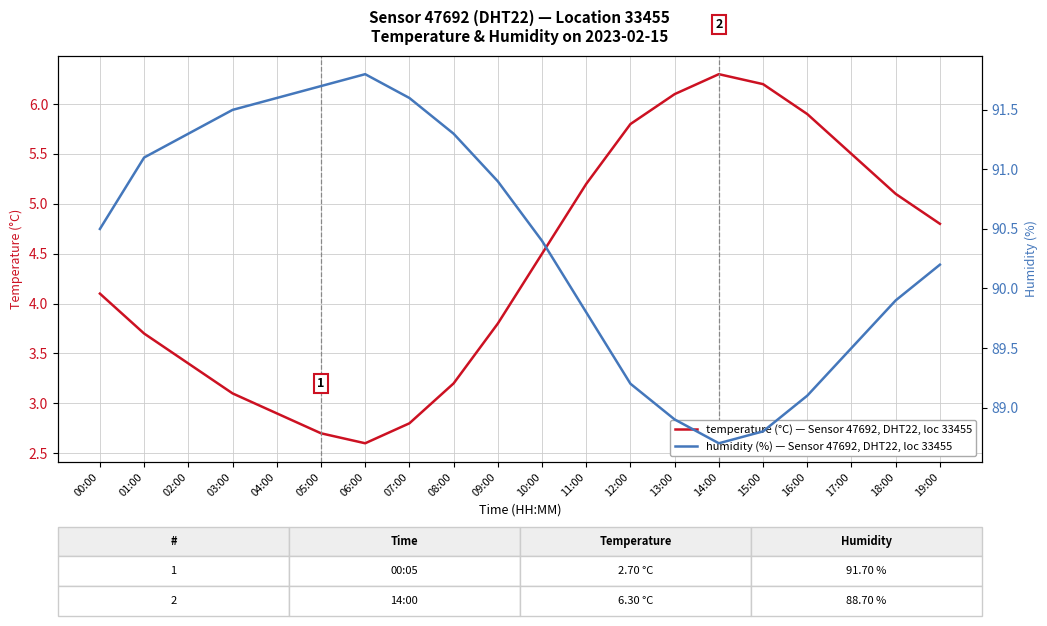

Reading left to right, transcribe all the data shown in this chart.

temperature (°C) — Sensor 47692, DHT22, loc 33455: 00:00=4.1	01:00=3.7	02:00=3.4	03:00=3.1	04:00=2.9	05:00=2.7	06:00=2.6	07:00=2.8	08:00=3.2	09:00=3.8	10:00=4.5	11:00=5.2	12:00=5.8	13:00=6.1	14:00=6.3	15:00=6.2	16:00=5.9	17:00=5.5	18:00=5.1	19:00=4.8
humidity (%) — Sensor 47692, DHT22, loc 33455: 00:00=90.5	01:00=91.1	02:00=91.3	03:00=91.5	04:00=91.6	05:00=91.7	06:00=91.8	07:00=91.6	08:00=91.3	09:00=90.9	10:00=90.4	11:00=89.8	12:00=89.2	13:00=88.9	14:00=88.7	15:00=88.8	16:00=89.1	17:00=89.5	18:00=89.9	19:00=90.2